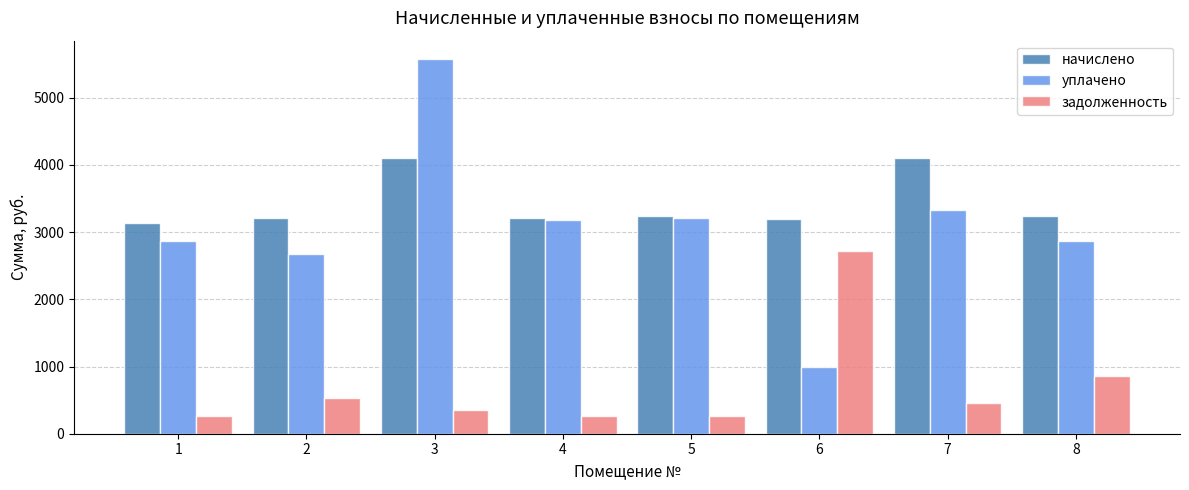

Is it true that задолженность equals 454.5 at 7?

True